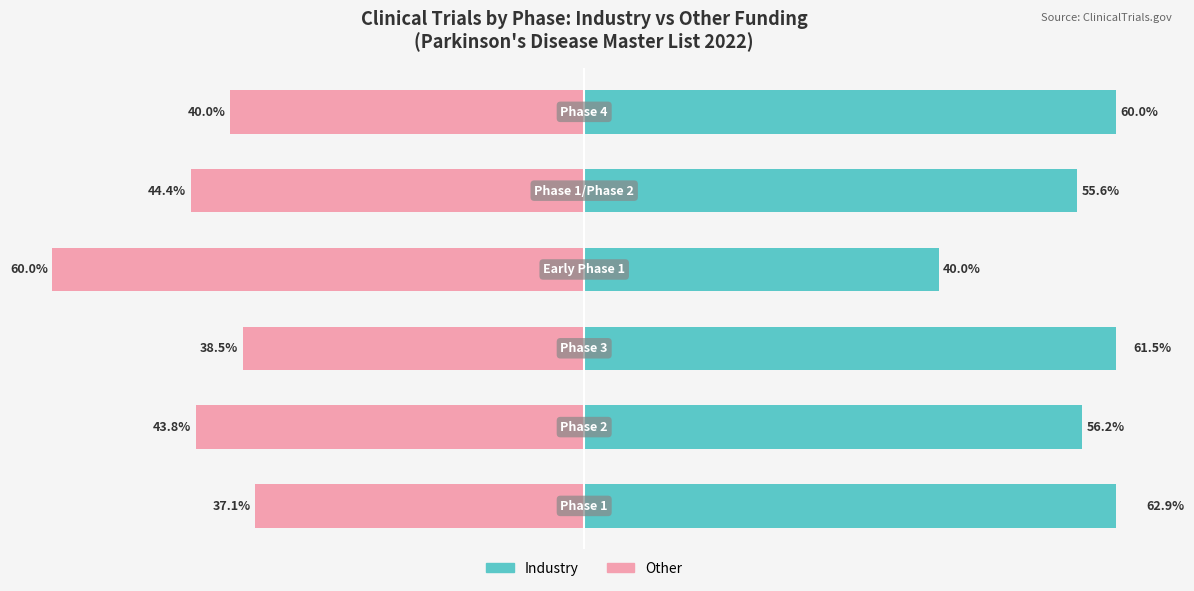

How many bars are there in total?

12